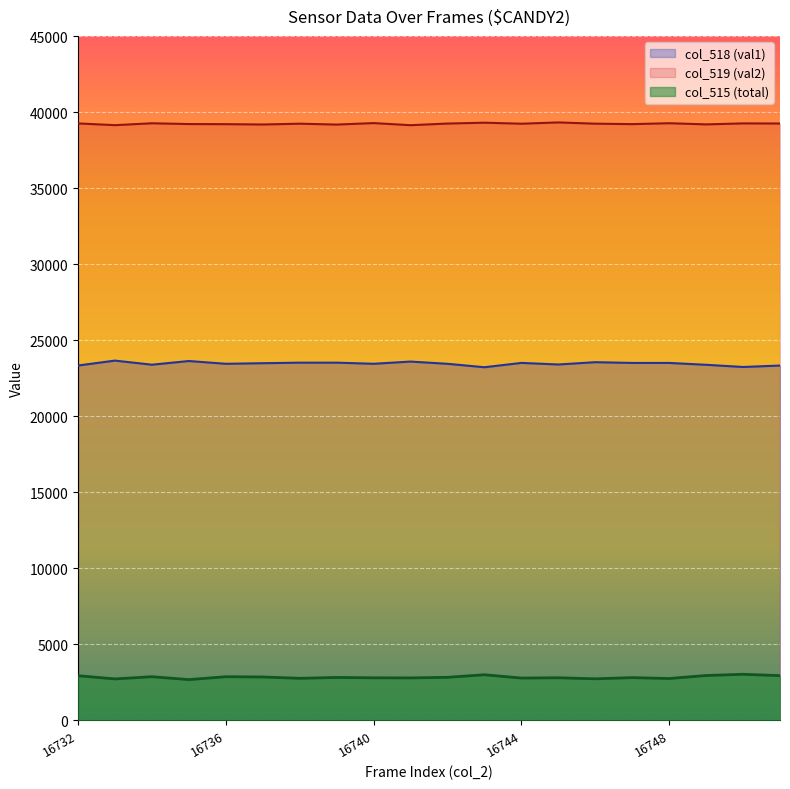

Reading left to right, what are all the values shown in this chart?

col_518 (val1): 16732=23338	16733=23661	16734=23392	16735=23634	16736=23452	16737=23490	16738=23526	16739=23526	16740=23453	16741=23597	16742=23451	16743=23225	16744=23510	16745=23406	16746=23557	16747=23508	16748=23508	16749=23386	16750=23242	16751=23336
col_519 (val2): 16732=39255	16733=39142	16734=39266	16735=39215	16736=39207	16737=39186	16738=39238	16739=39181	16740=39278	16741=39140	16742=39247	16743=39304	16744=39237	16745=39322	16746=39239	16747=39210	16748=39269	16749=39193	16750=39258	16751=39250
col_515 (total): 16732=2942	16733=2732	16734=2877	16735=2686	16736=2876	16737=2859	16738=2771	16739=2828	16740=2804	16741=2798	16742=2837	16743=3006	16744=2788	16745=2807	16746=2739	16747=2817	16748=2758	16749=2956	16750=3035	16751=2949